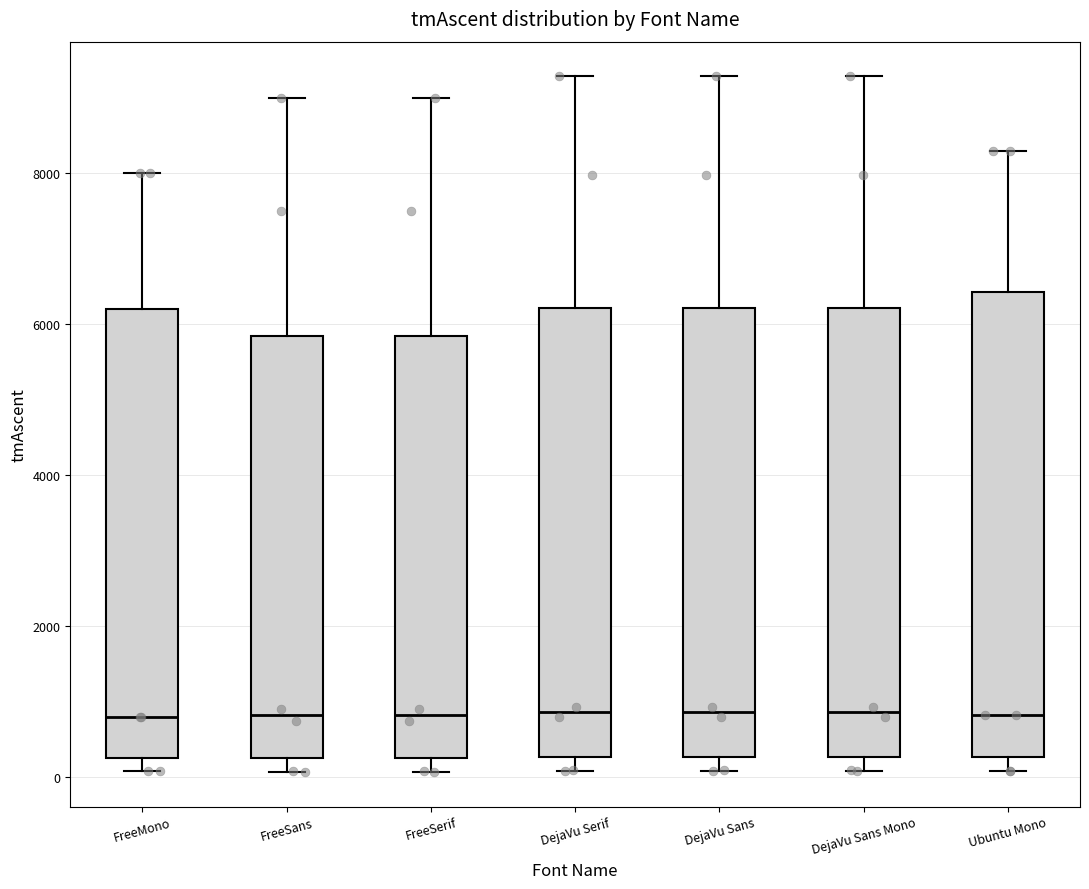

Where does the median line of the box for DejaVu Sans sit on the y-axis? The values are not printed on the chart, so give them approximately, as read against the axis.

800